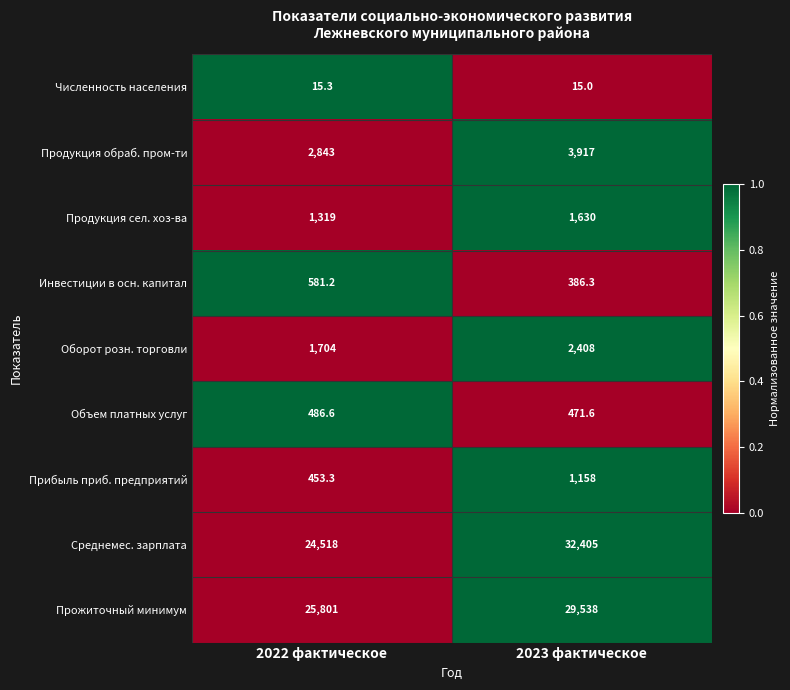

List the labels in order of Прибыль приб. предприятий value, largest first.

2023 фактическое, 2022 фактическое